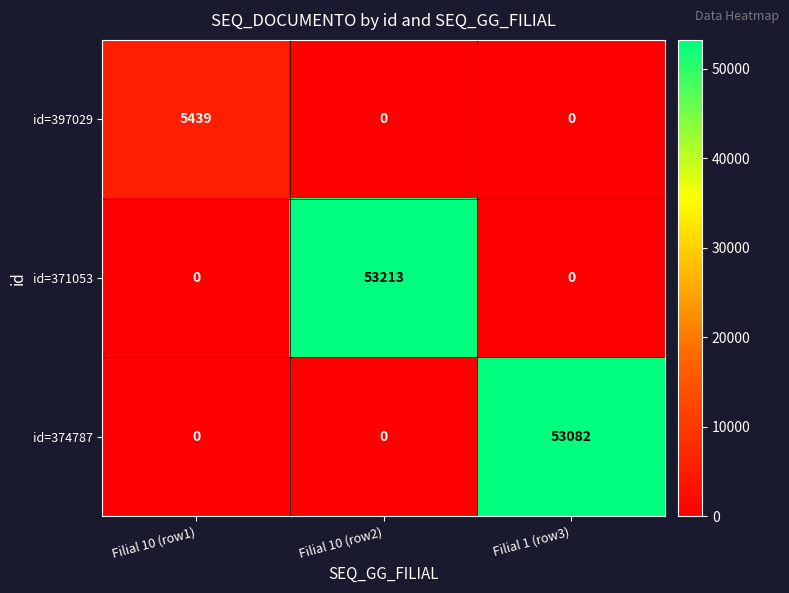

Between Filial 10 (row2) and Filial 1 (row3), which series saw the biggest shift?

id=371053